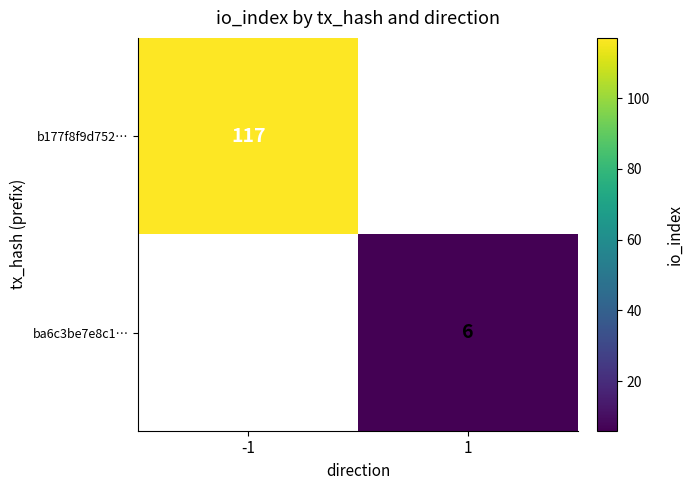

What is the greatest value displayed?

117.0